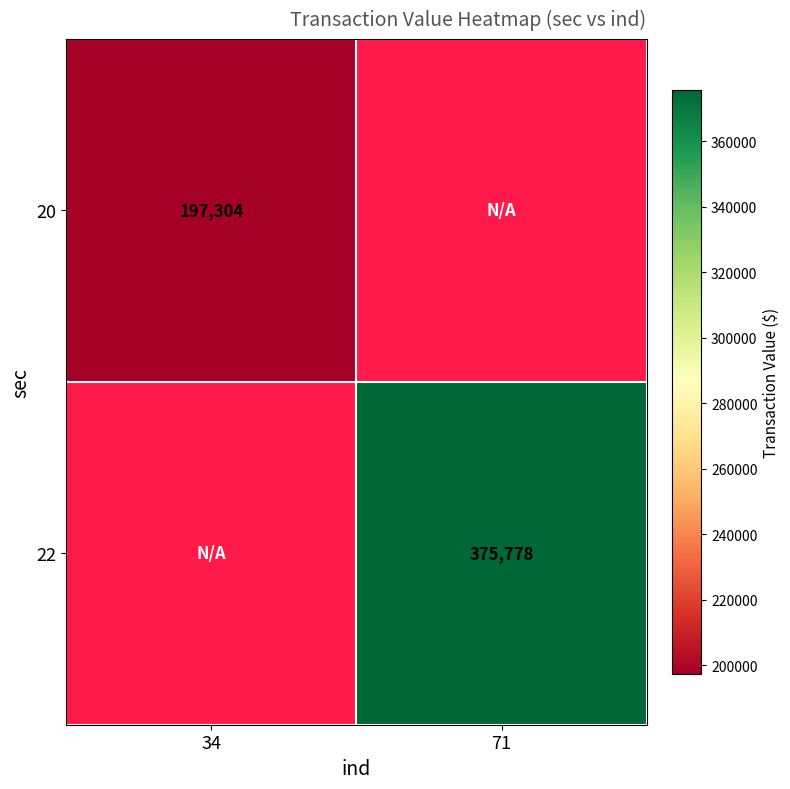

The 22 series shows 375778 at 71. True or false?

True